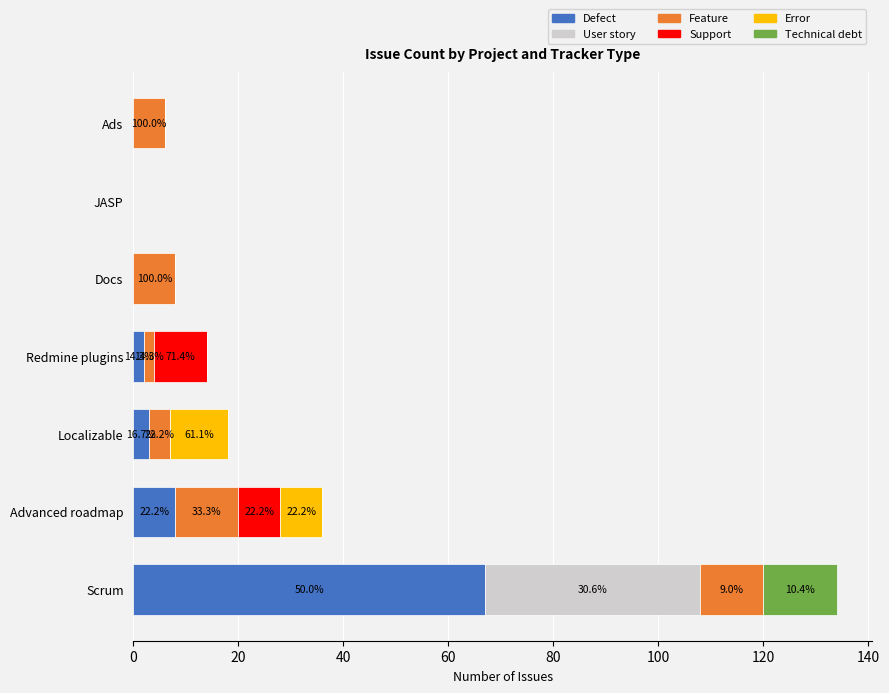

What is the total value across all series at Docs?

8